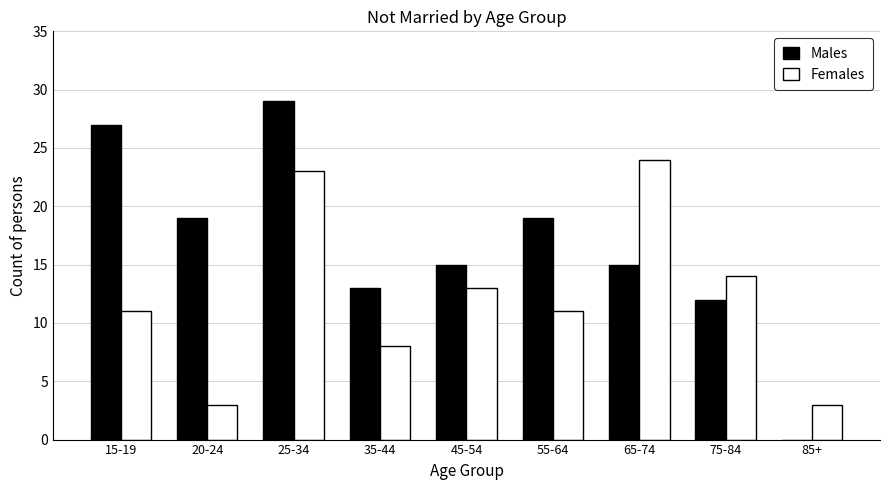

Reading left to right, what are all the values shown in this chart?

Males: 15-19=27	20-24=19	25-34=29	35-44=13	45-54=15	55-64=19	65-74=15	75-84=12	85+=0
Females: 15-19=11	20-24=3	25-34=23	35-44=8	45-54=13	55-64=11	65-74=24	75-84=14	85+=3